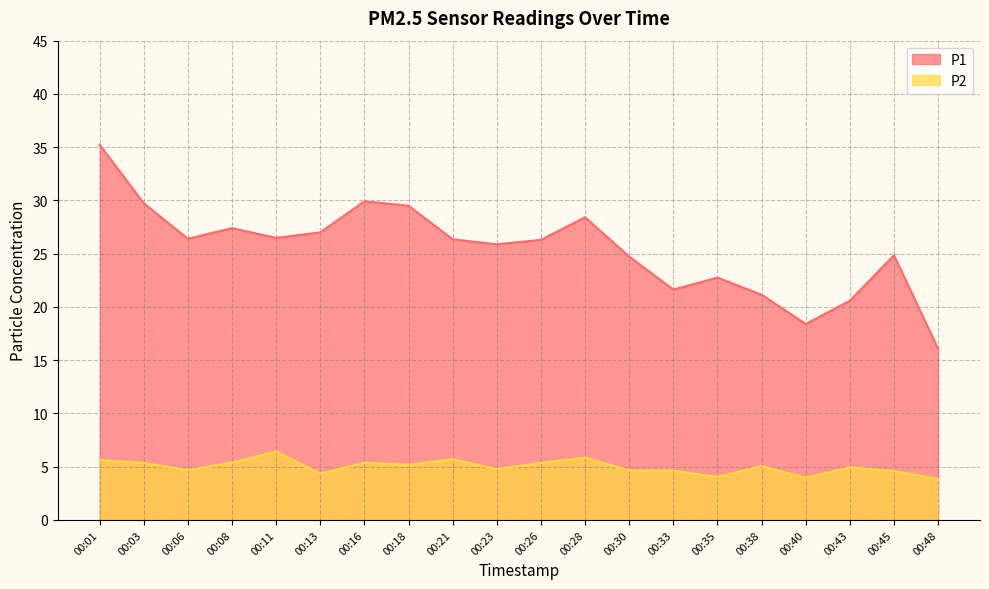

True or false: P1 and P2 cross at least once.

False